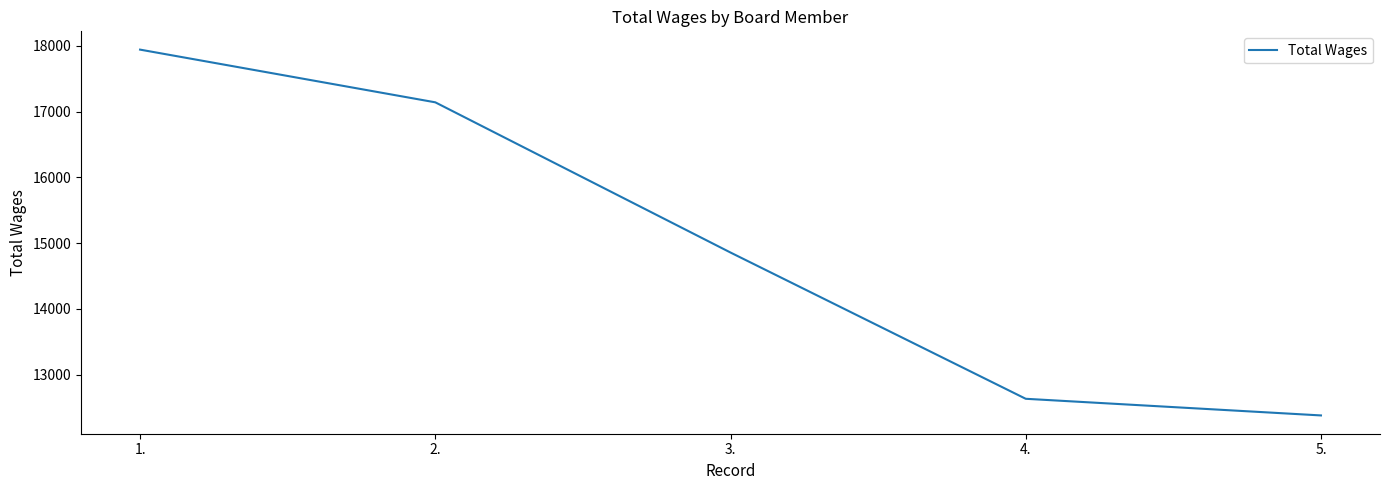

What is the smallest value displayed?

12382